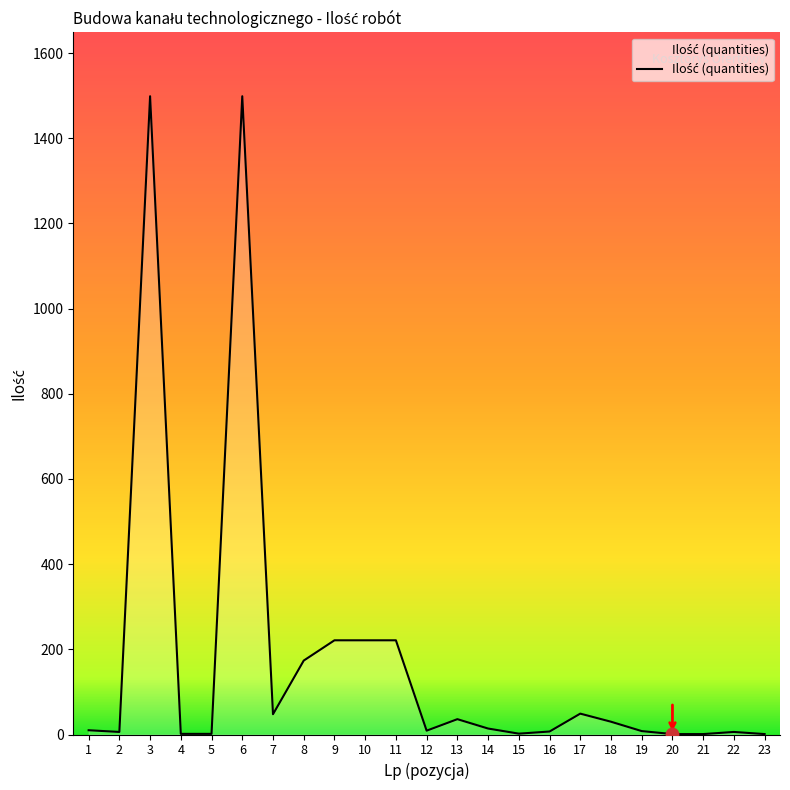

What is the change in value from 1 to 21?

-9.0